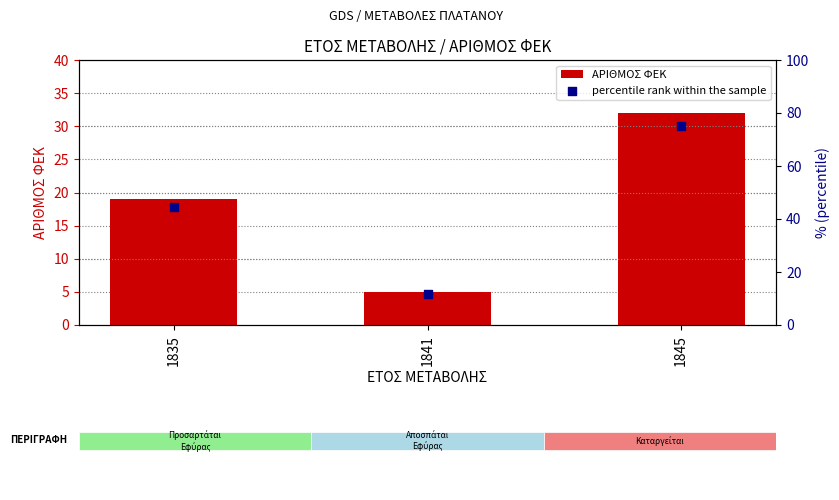

What is the total value across all series at 1835?

63.5